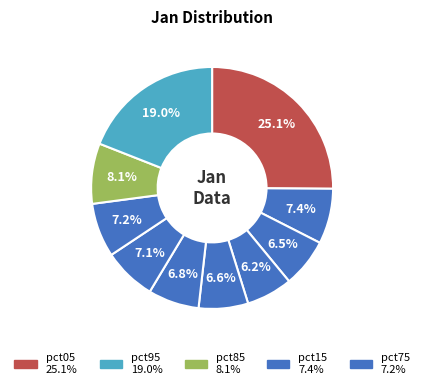

Is there a majority slice in this chart?

No